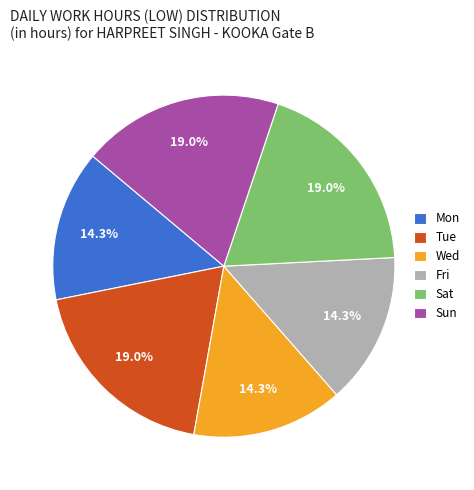

What is the ratio of the value at Fri to the value at Sat?

0.8